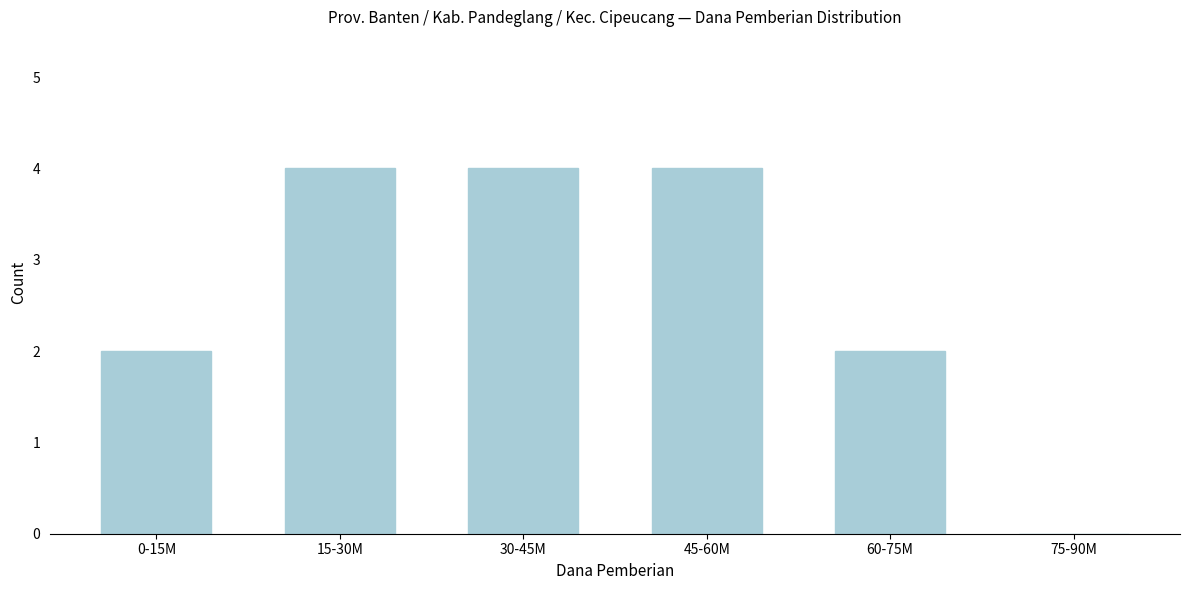

Reading left to right, list all the values displayed in this chart.

0-15M=2	15-30M=4	30-45M=4	45-60M=4	60-75M=2	75-90M=0